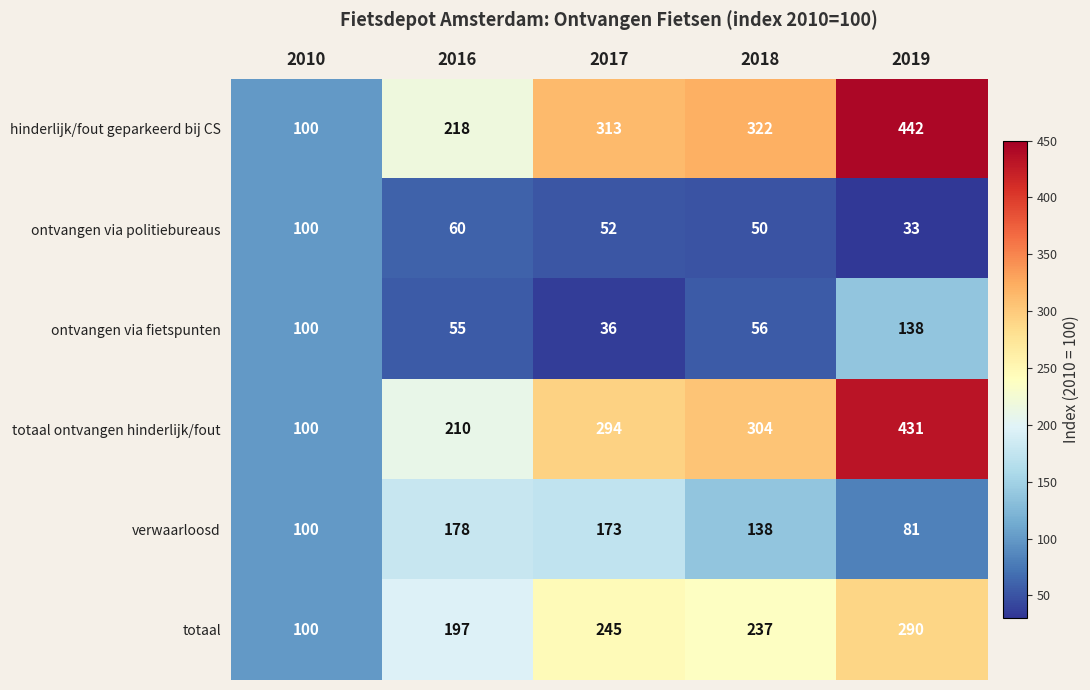

Rank the series by their maximum value, from lowest to highest.

ontvangen via politiebureaus, ontvangen via fietspunten, verwaarloosd, totaal, totaal ontvangen hinderlijk/fout, hinderlijk/fout geparkeerd bij CS